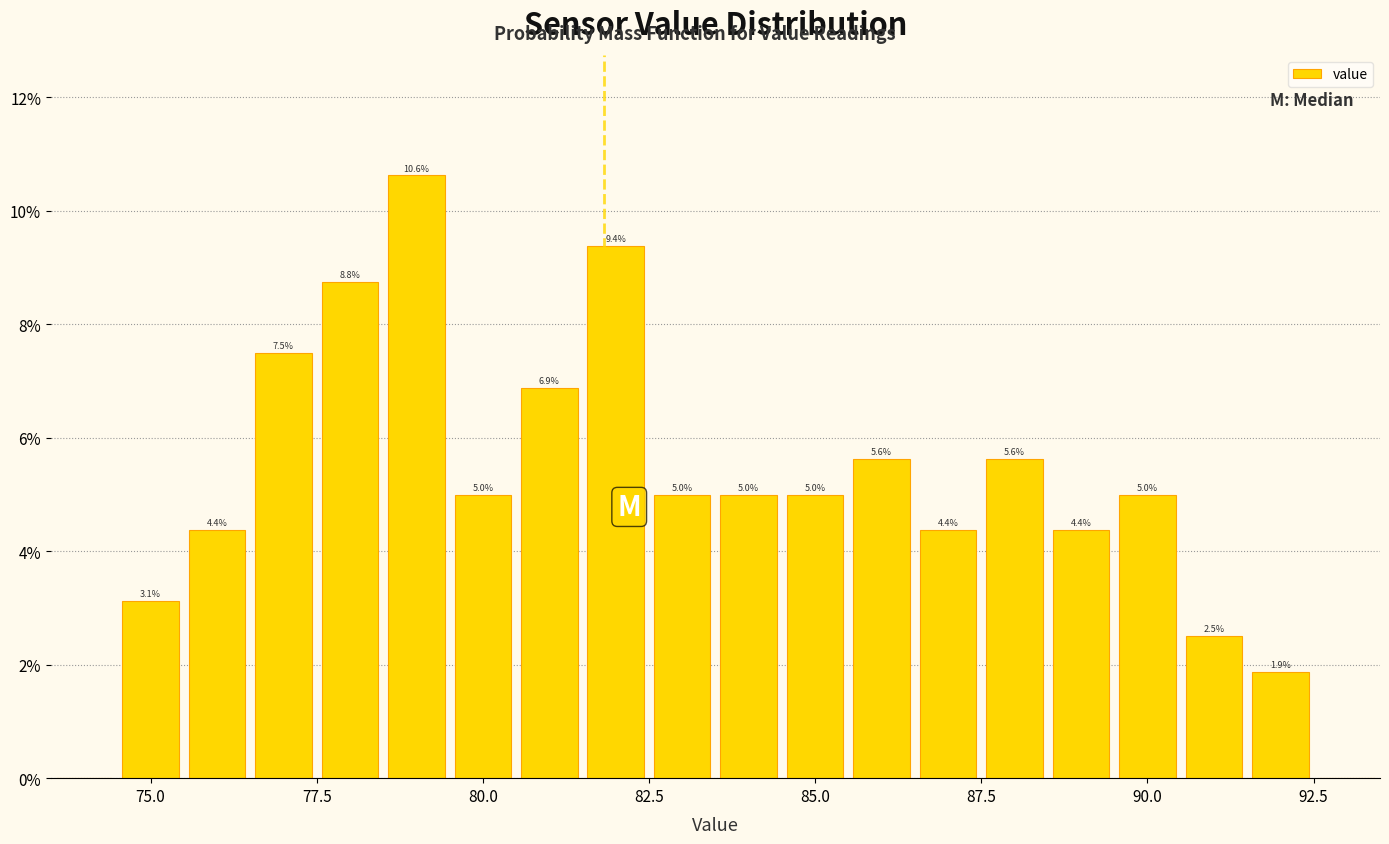

Read against the x-axis, roughly where is the centre of the tallest bar?

79.0